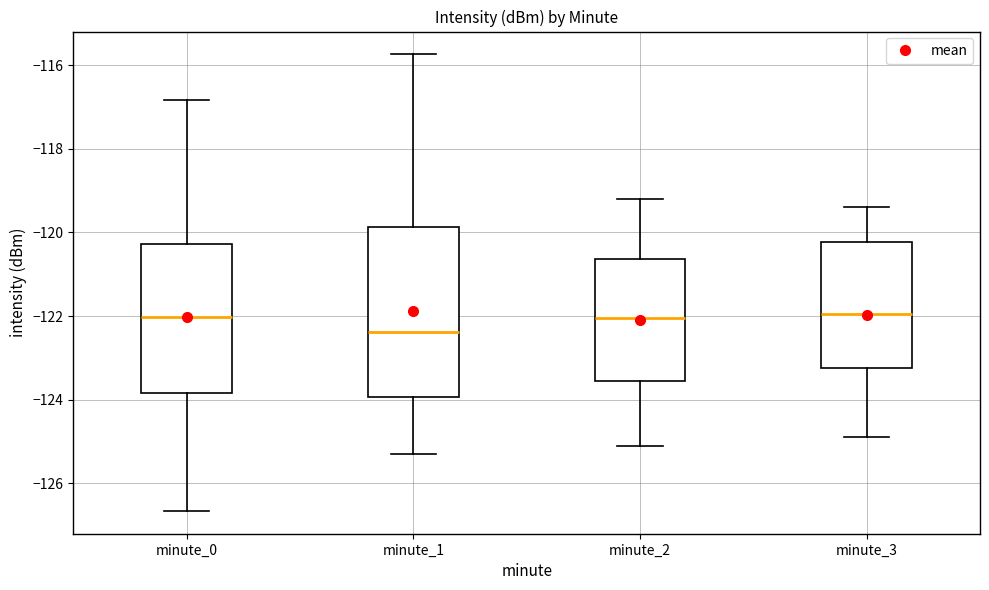

Reading left to right, read every box against the y-axis: the position of its median line, the range the box covers, and the ends of its whiskers. The values are not printed on the chart, so give them approximately, as read against the axis.

minute_0: median -122.0, box -123.8 to -120.2, whiskers -126.6 to -116.8
minute_1: median -122.4, box -124.0 to -119.8, whiskers -125.2 to -115.8
minute_2: median -122.0, box -123.6 to -120.6, whiskers -125.0 to -119.2
minute_3: median -122.0, box -123.2 to -120.2, whiskers -124.8 to -119.4